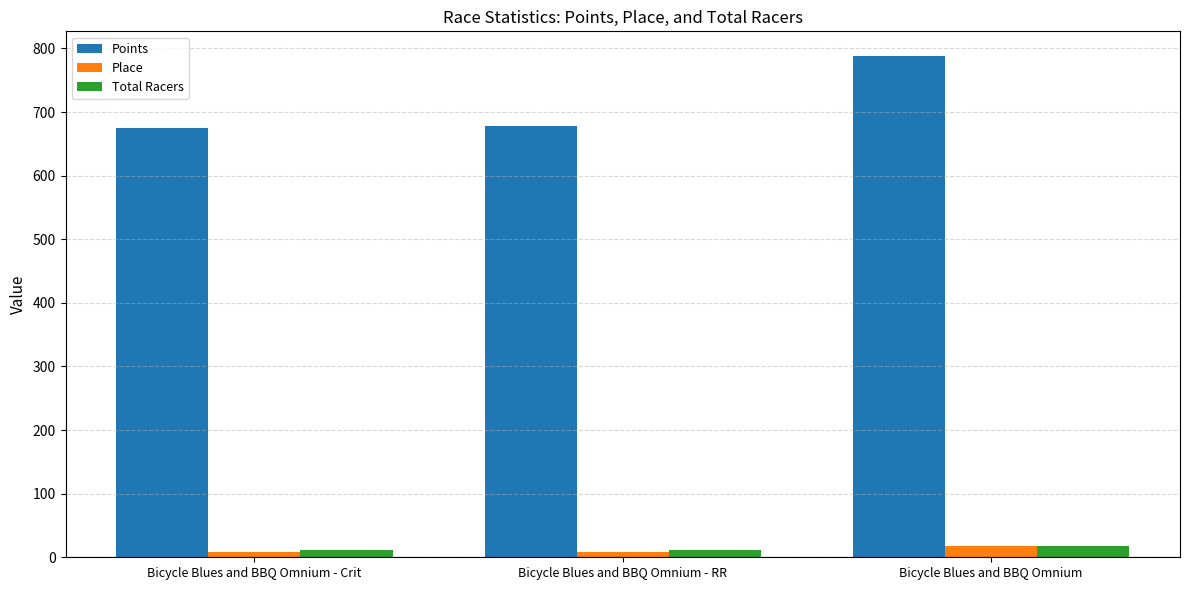

Which series has the largest total across all categories?

Points